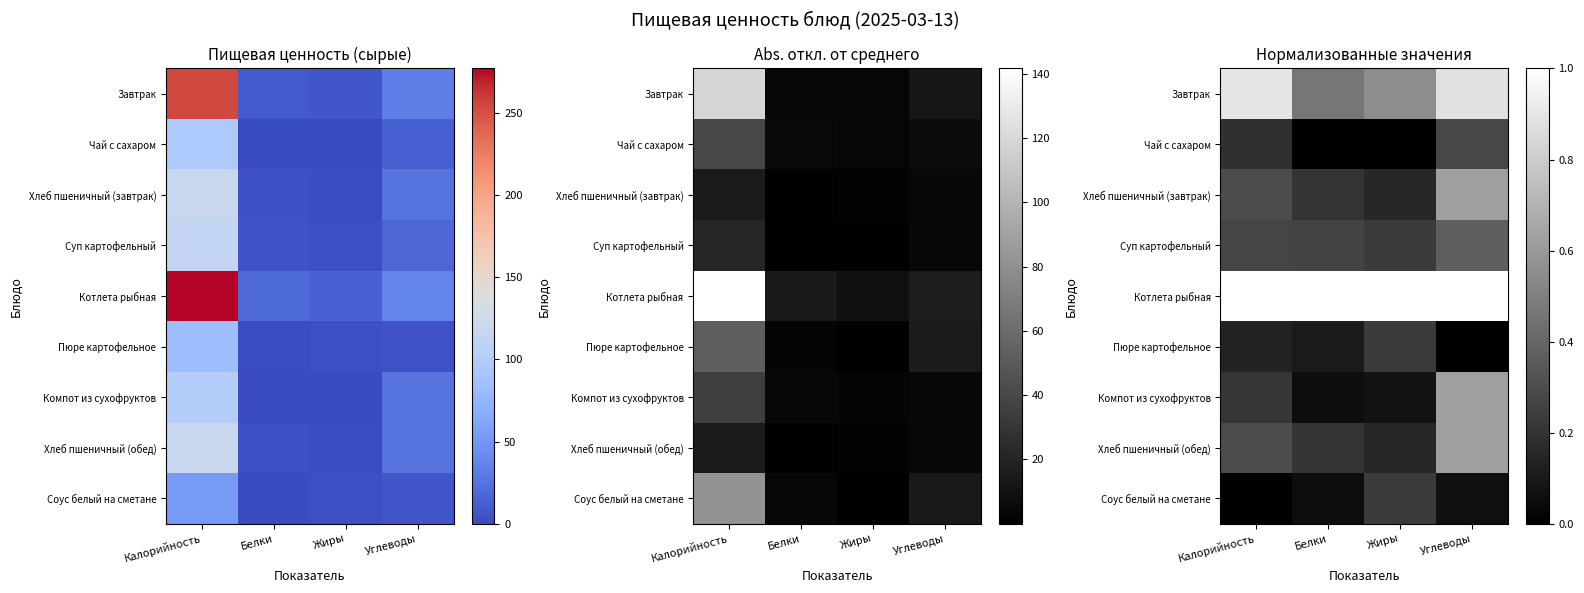

Count the number of categories in the chart.

4